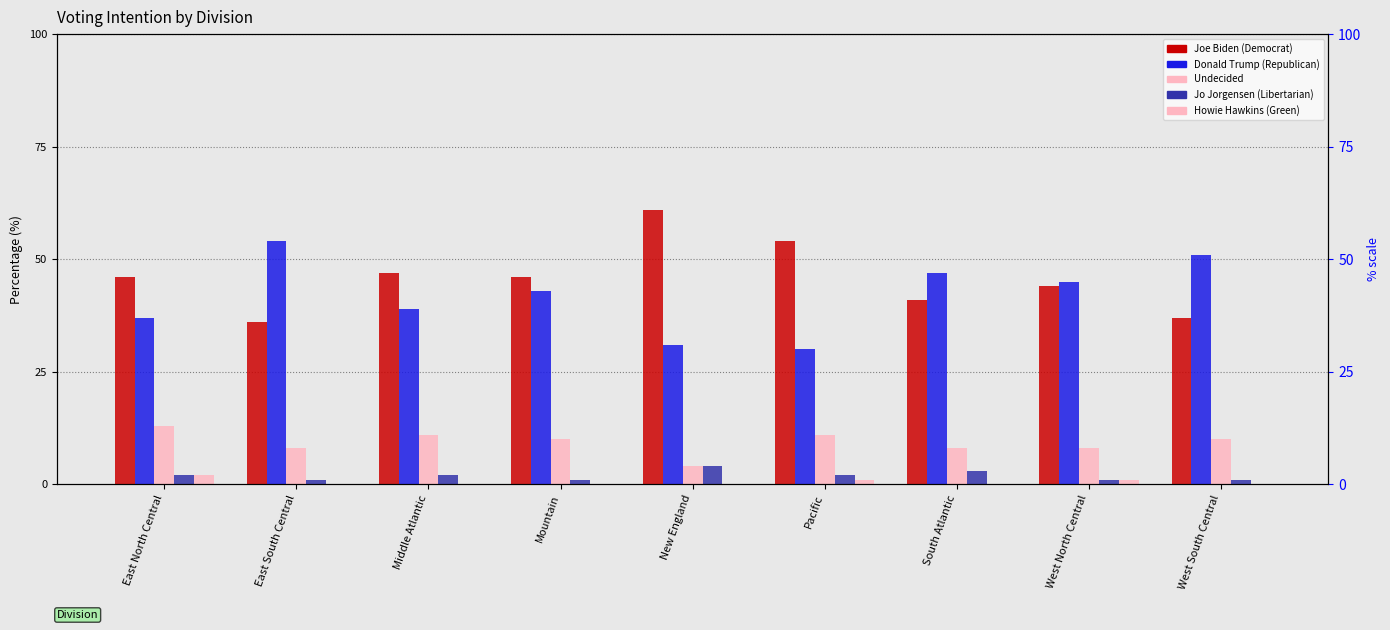

Rank the series at South Atlantic from highest to lowest value.

Donald Trump (Republican), Joe Biden (Democrat), Undecided, Jo Jorgensen (Libertarian), Howie Hawkins (Green)